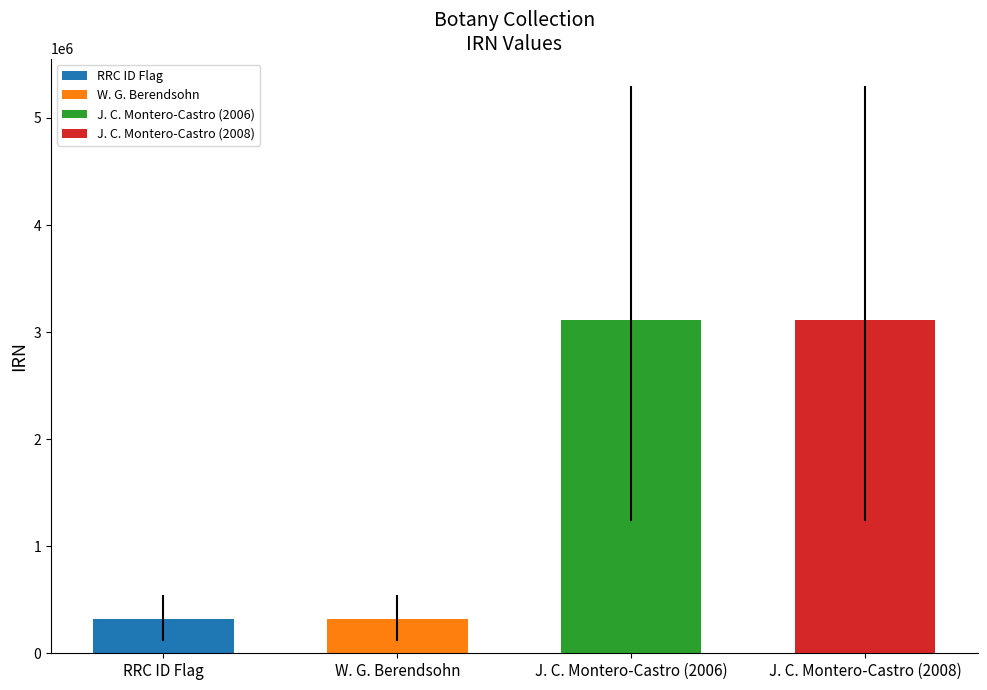

At which category is the sum across all series the highest?

J. C. Montero-Castro (2008)